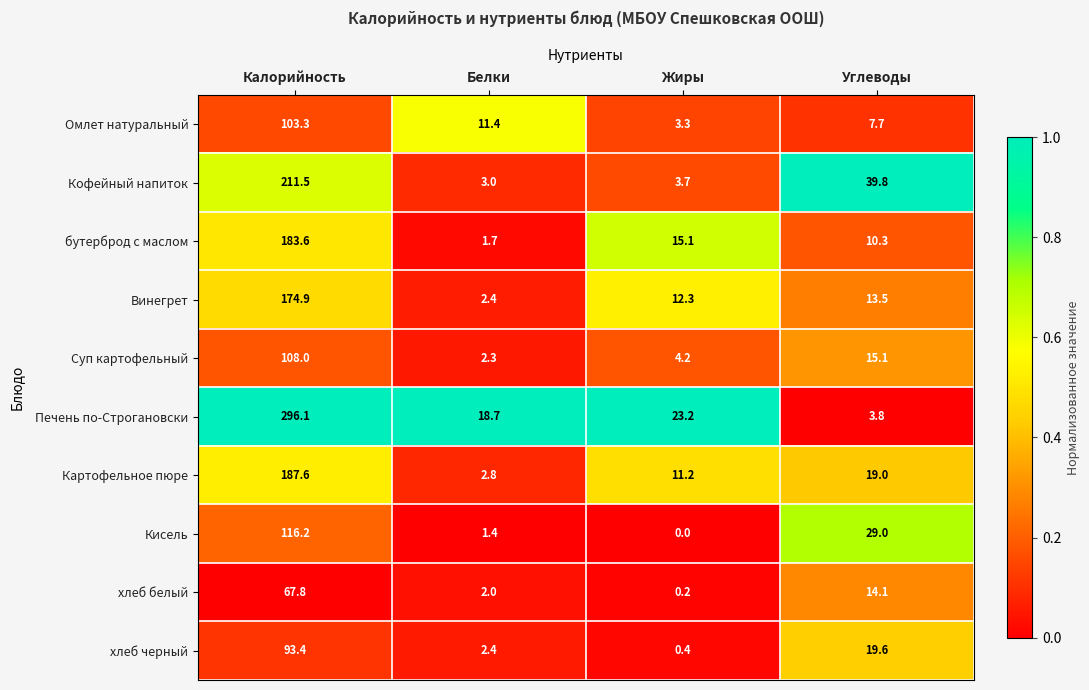

At how many categories does at least one series exceed 11?

4